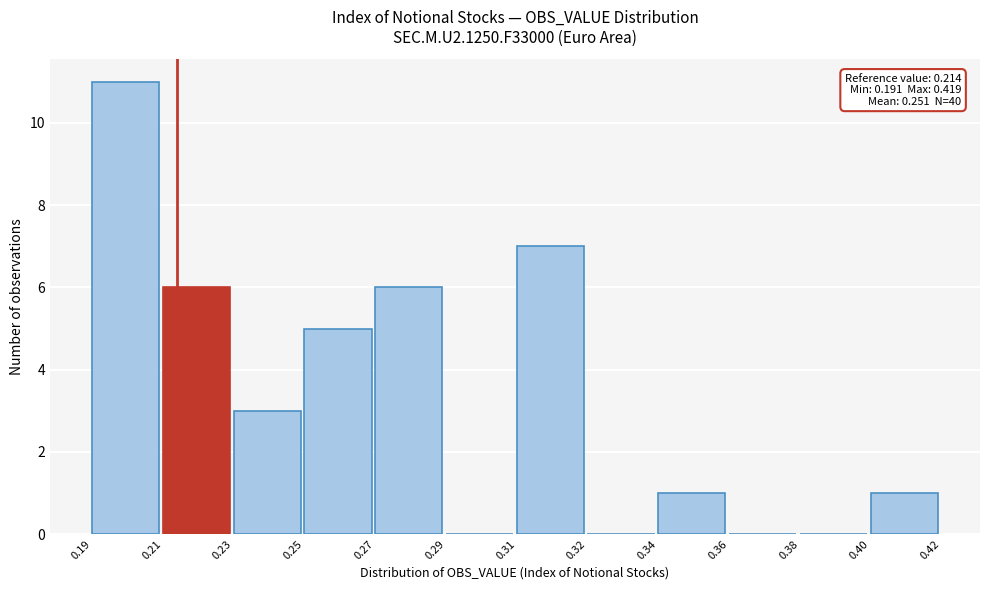

Reading right to left, extract all data points from this chart.

0.40=1	0.38=0	0.36=0	0.34=1	0.32=0	0.31=7	0.29=0	0.27=6	0.25=5	0.23=3	0.21=6	0.19=11